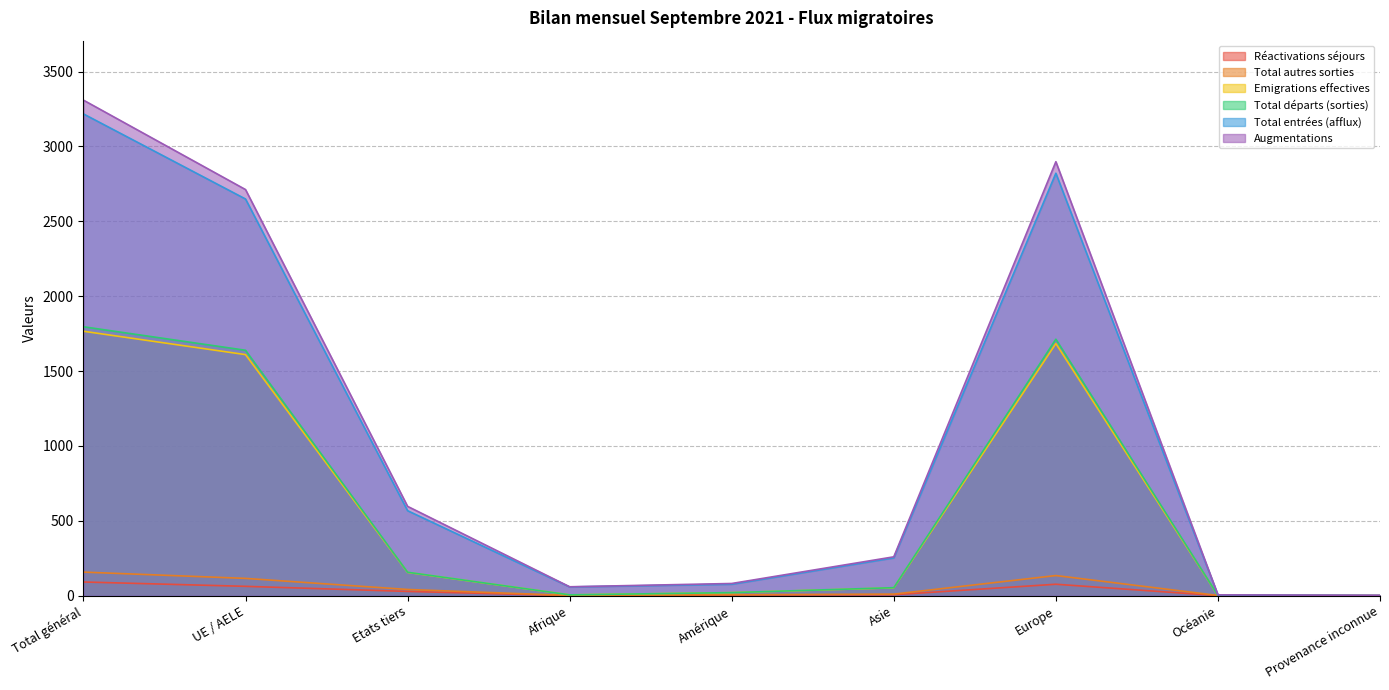

Between Afrique and Amérique, which series saw the biggest shift?

Augmentations